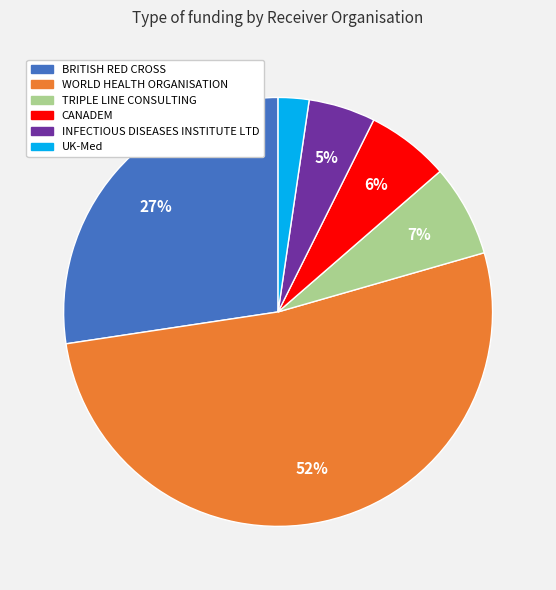

Which has a higher value, UK-Med or TRIPLE LINE CONSULTING?

TRIPLE LINE CONSULTING